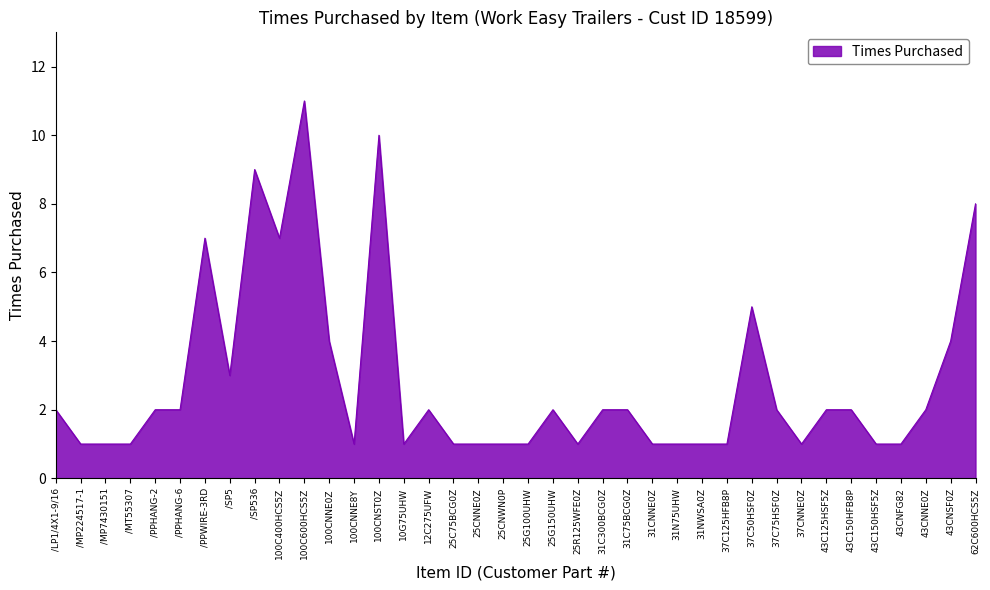

Which has a higher value, /PPHANG-2 or 43CNSF0Z?

43CNSF0Z